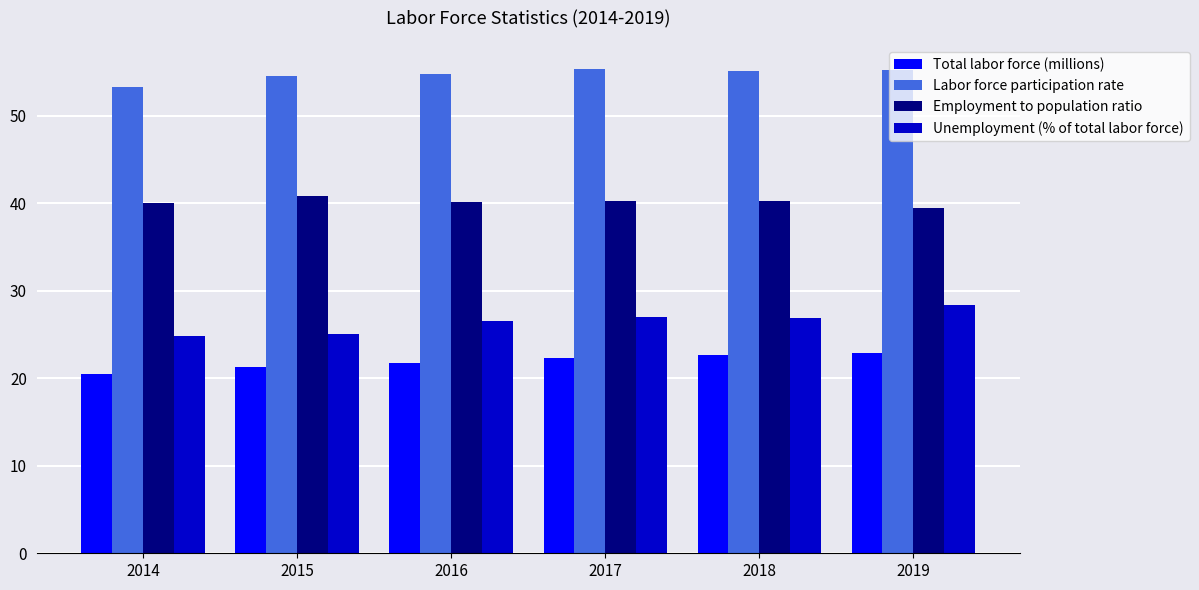

What is the smallest value displayed?

20.5